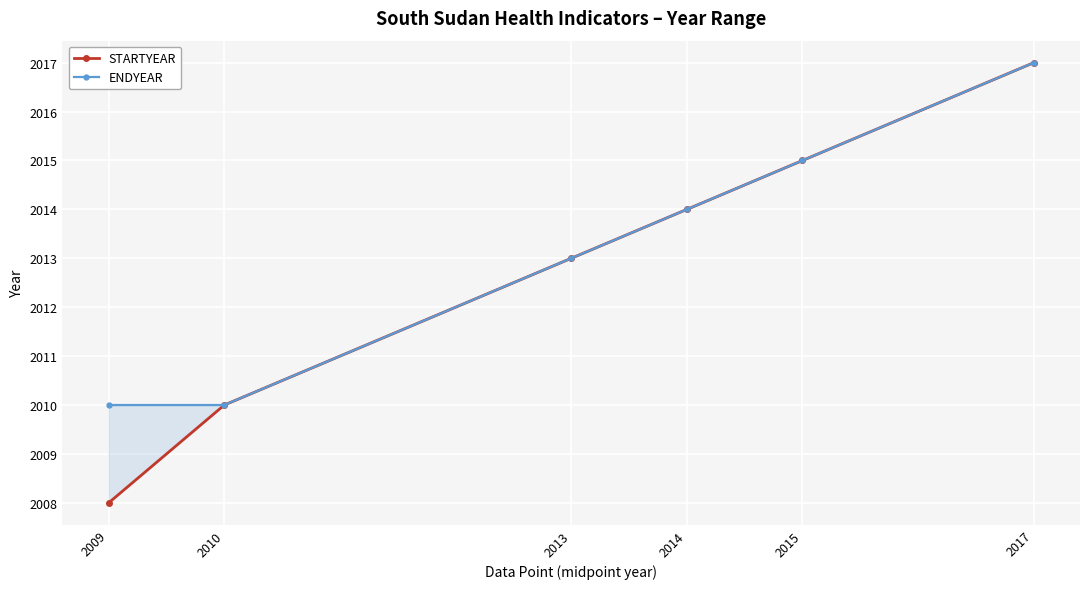

What is the difference between the second highest and second lowest values in the STARTYEAR series?

5